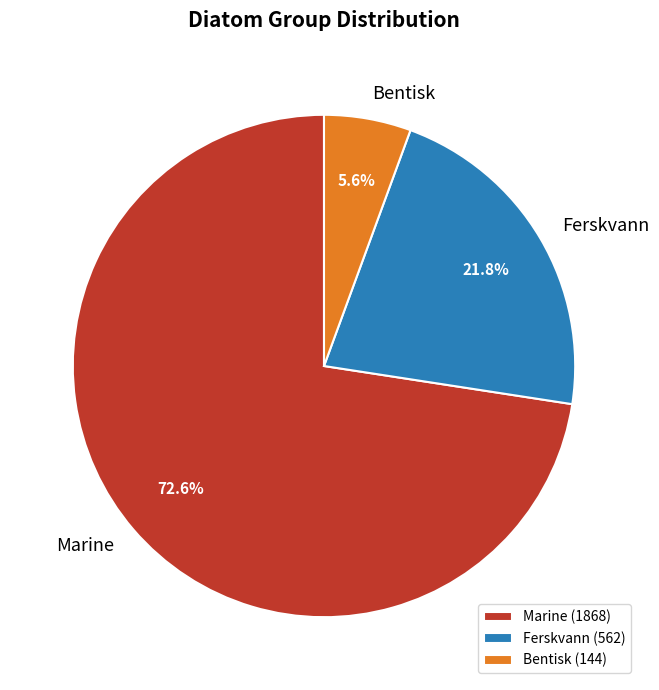

Count the number of slices in the pie.

3